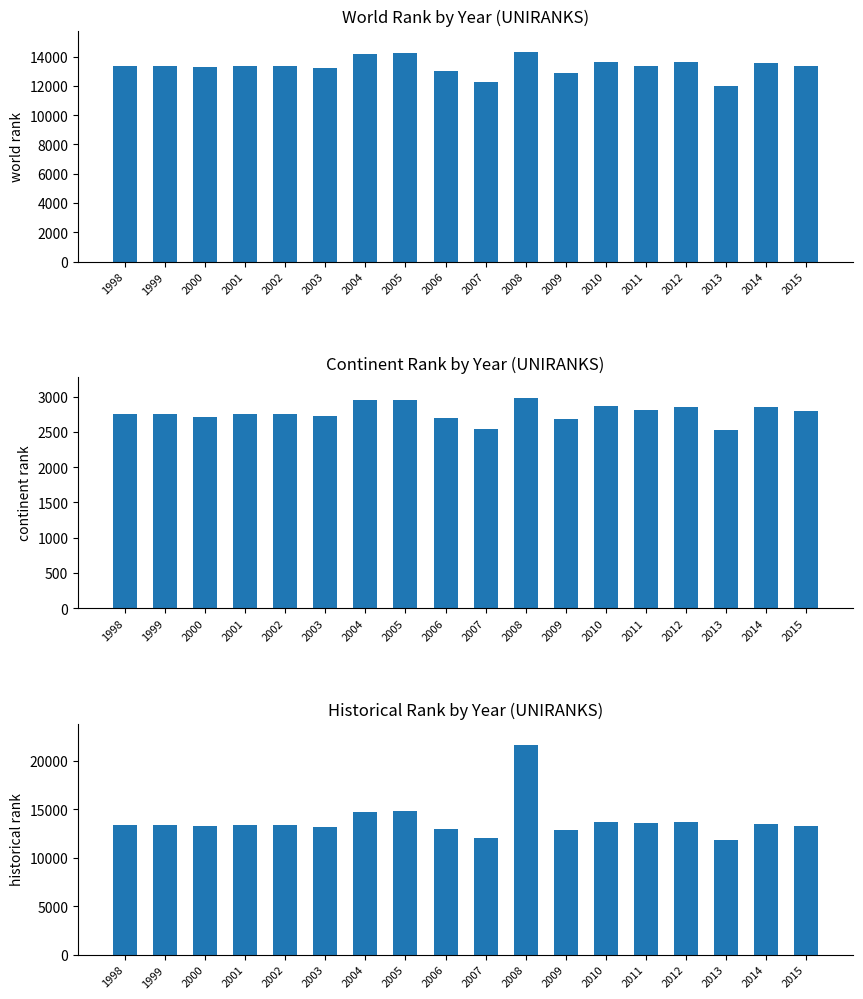

True or false: world rank has a value of 13366 at 1998.

True